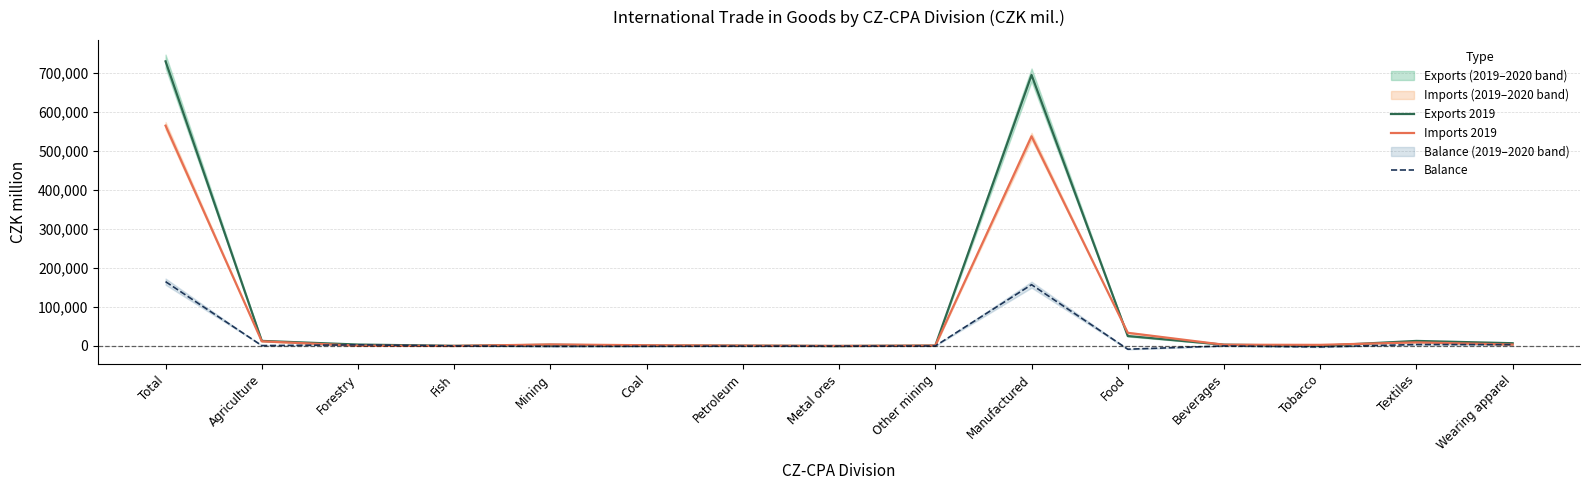

What is the sum of all Imports 2019 values?

1176873.0